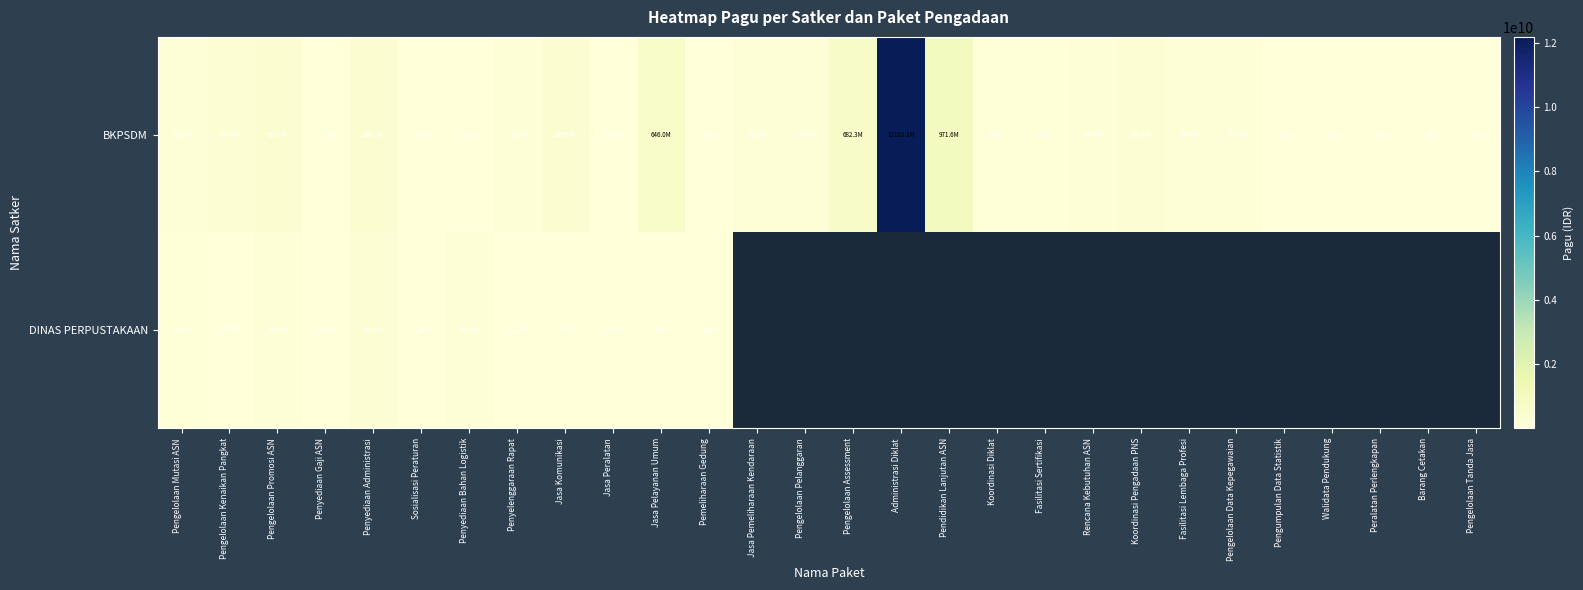

What is the difference between the maximum and minimum values in the BKPSDM series?

12180572000.0